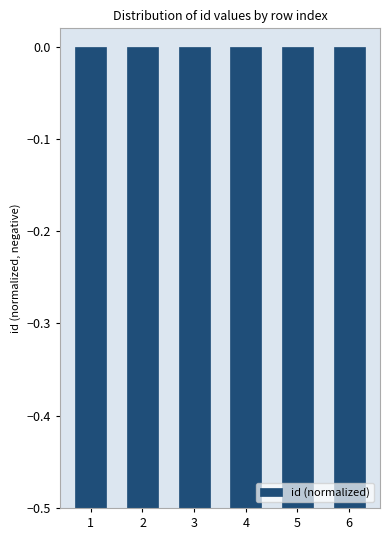

What is the difference between the maximum and second lowest values?

0.4